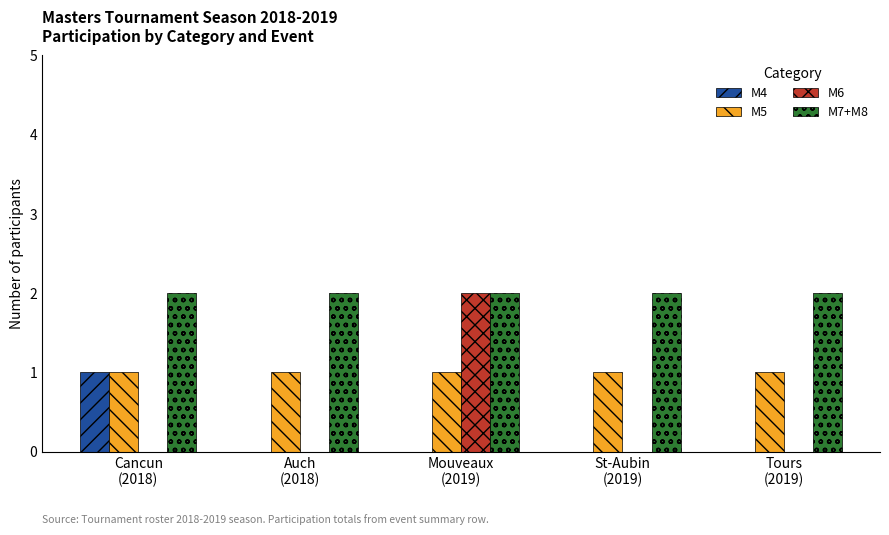

Which series has the largest total across all categories?

M7+M8